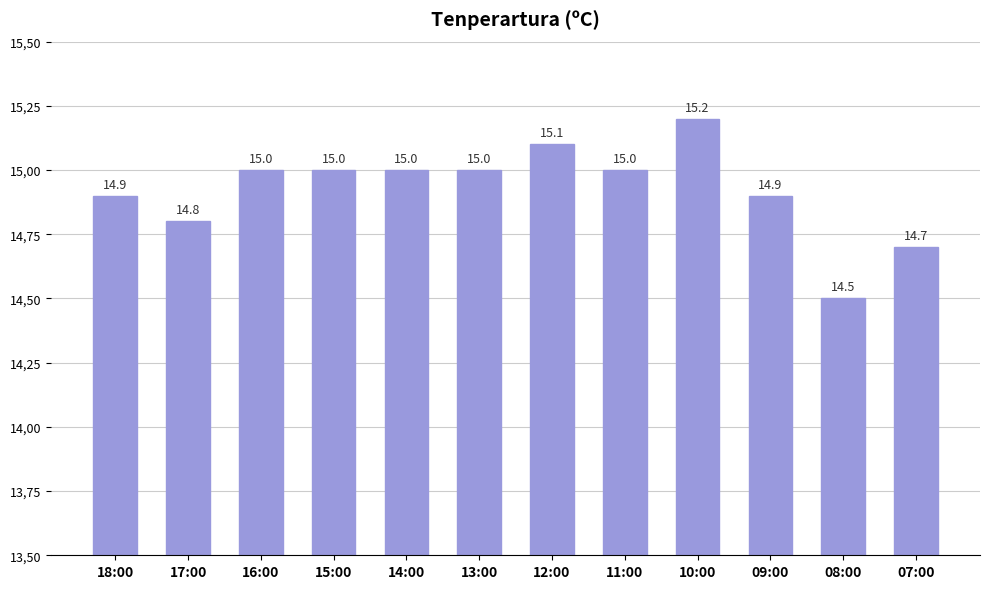

Does the chart contain any negative values?

No